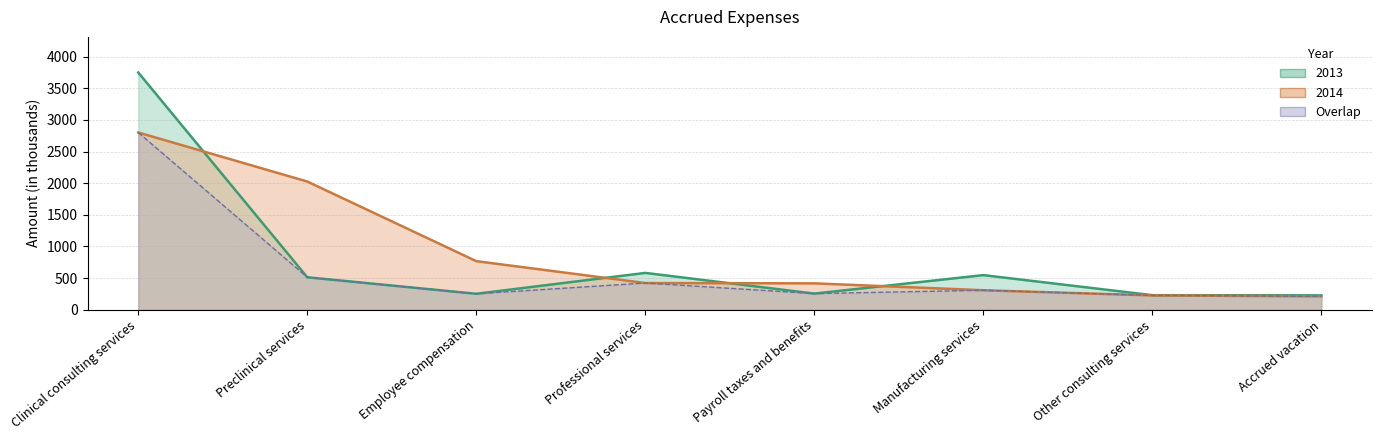

What is the difference between the highest and lowest values at Professional services?

160